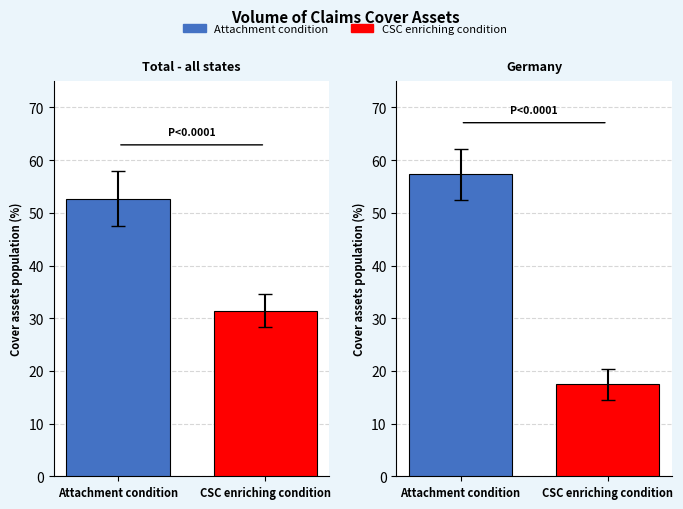

Rank the series at Total - all states from lowest to highest value.

CSC enriching condition, Attachment condition